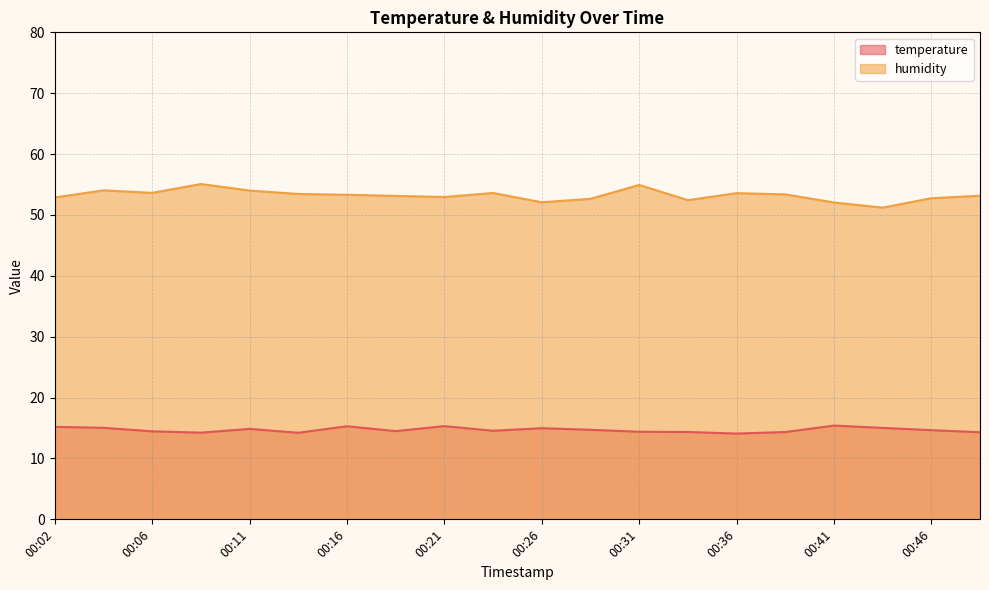

True or false: humidity and temperature intersect in this chart.

False